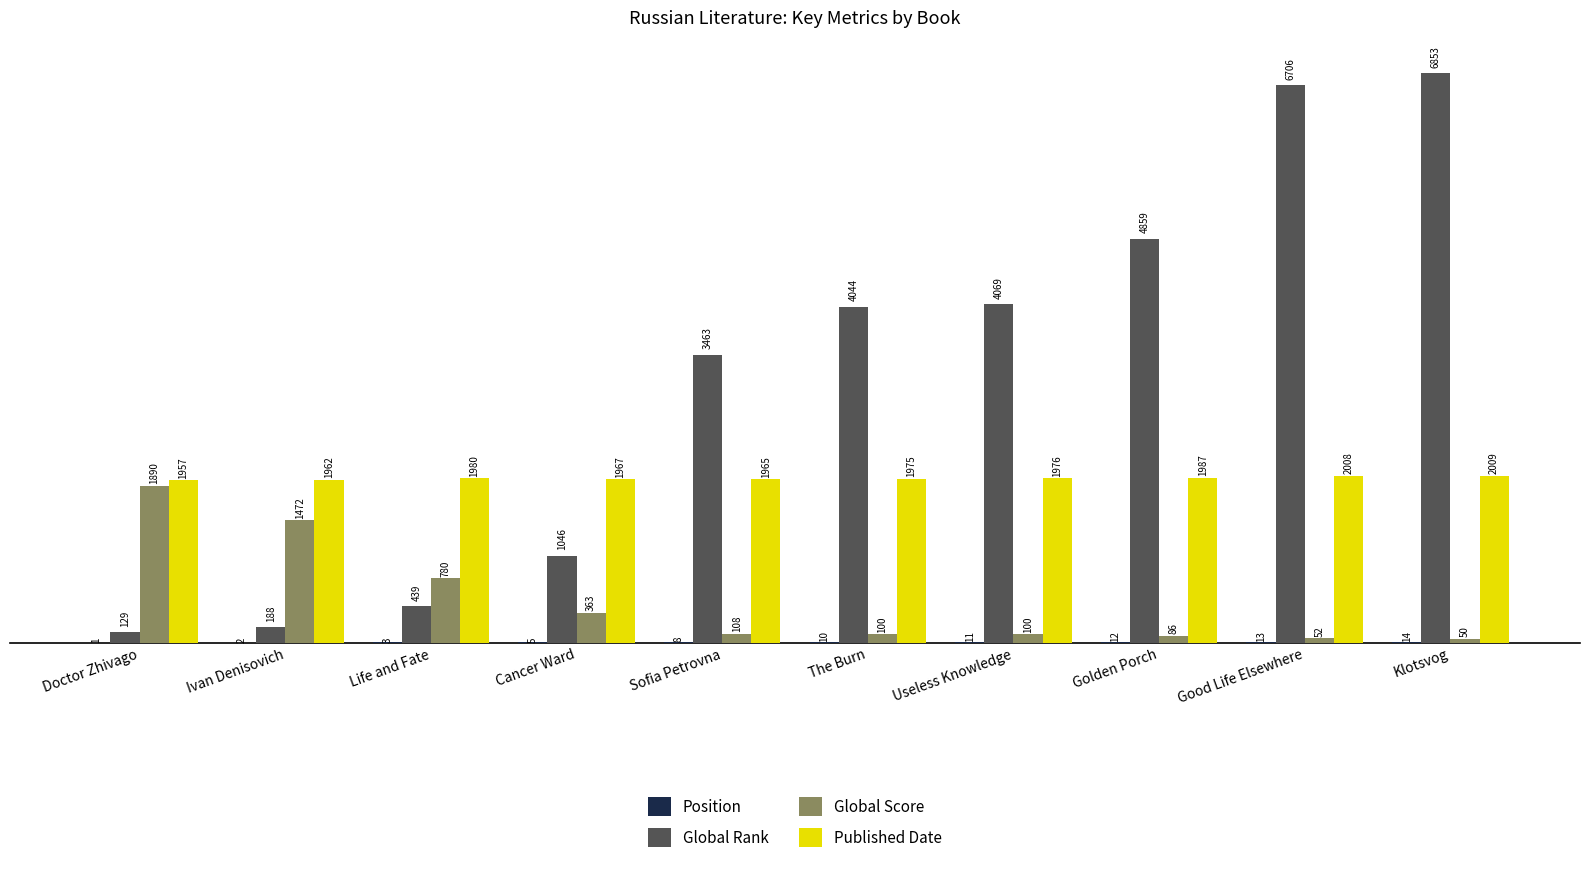

What is the maximum value shown in the chart?

6853